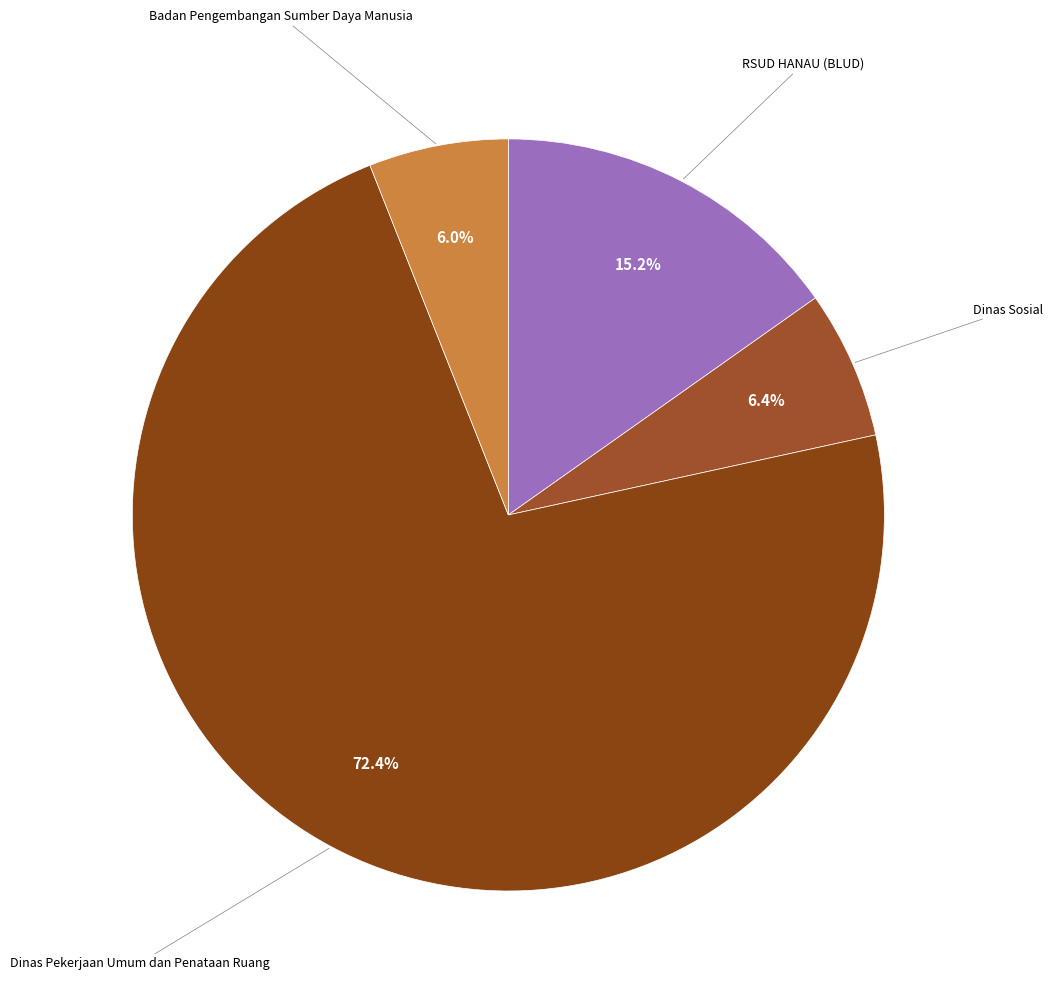

Which category has the biggest portion of the pie?

Dinas Pekerjaan Umum dan Penataan Ruang